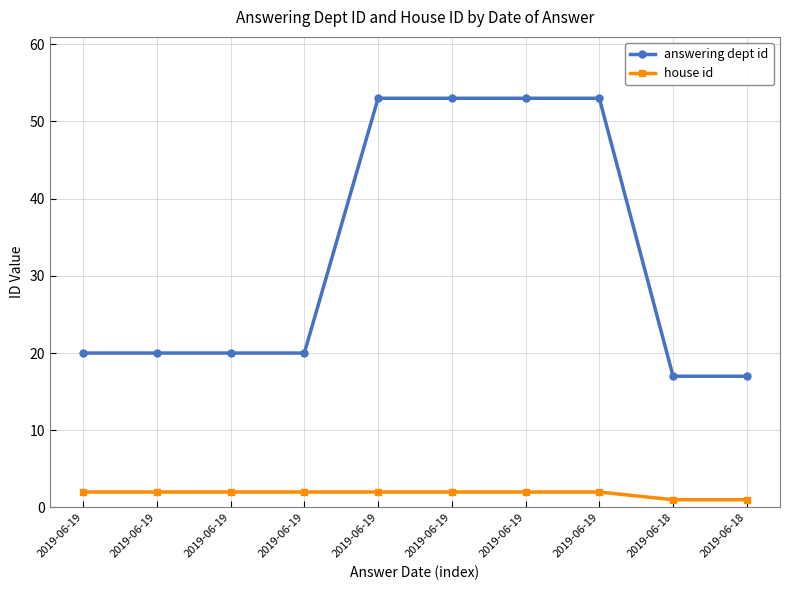

What are all the series names shown in the legend?

answering dept id, house id